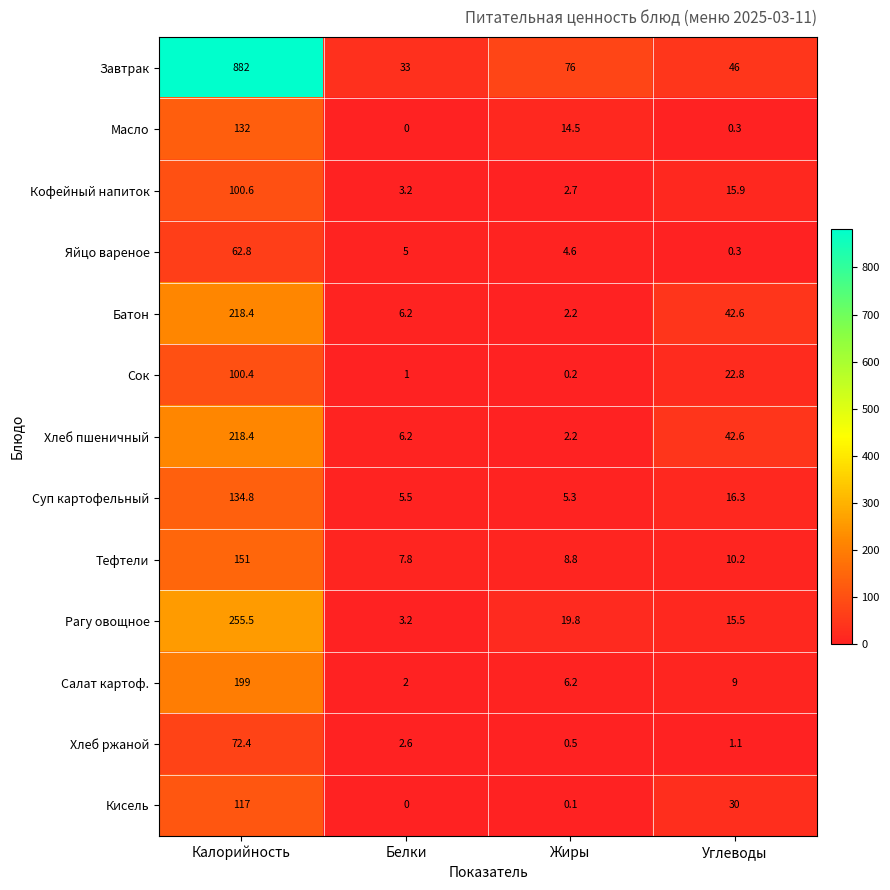

Which category has the lowest value across all series?

Белки